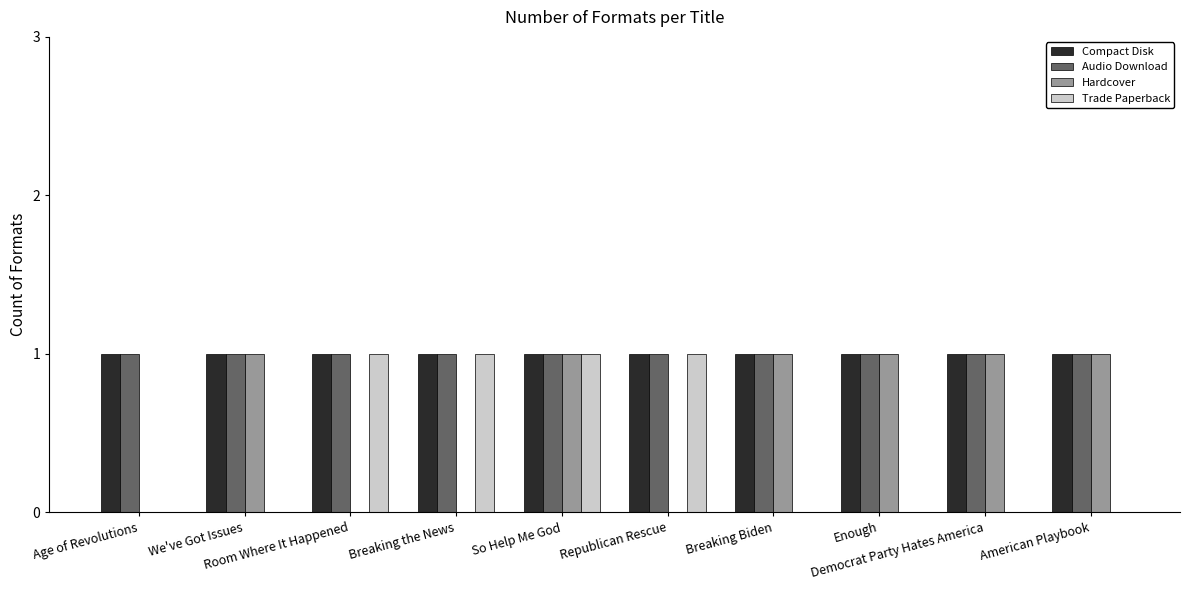

What value does the Audio Download series have at We've Got Issues?

1